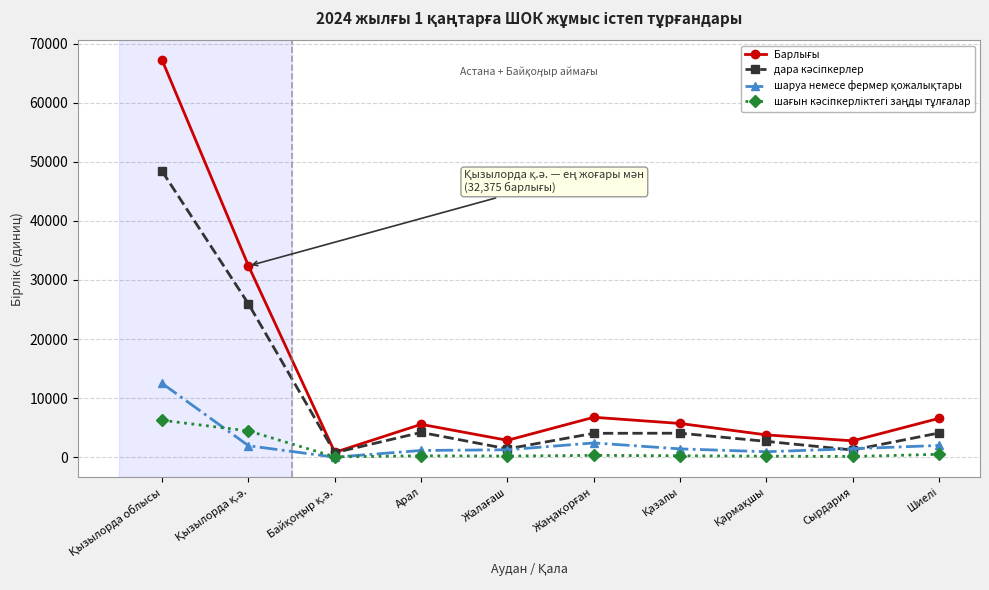

What is the label of the 4th point from the left?

Арал